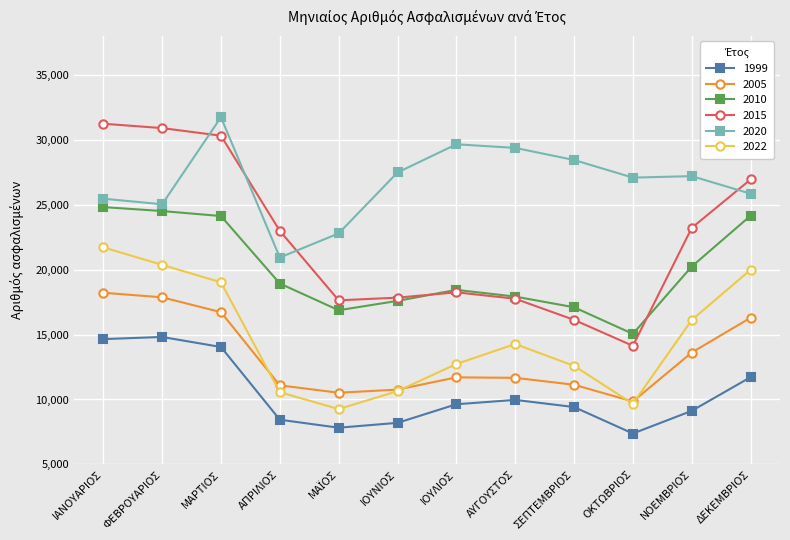

Where is the first local maximum for 2010?

ΙΟΥΛΙΟΣ